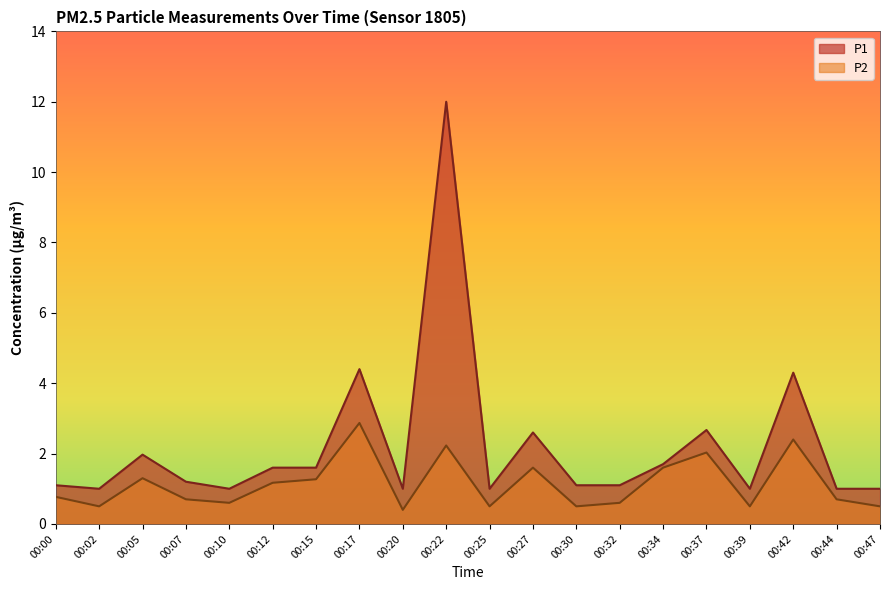

True or false: P1 and P2 cross at least once.

False